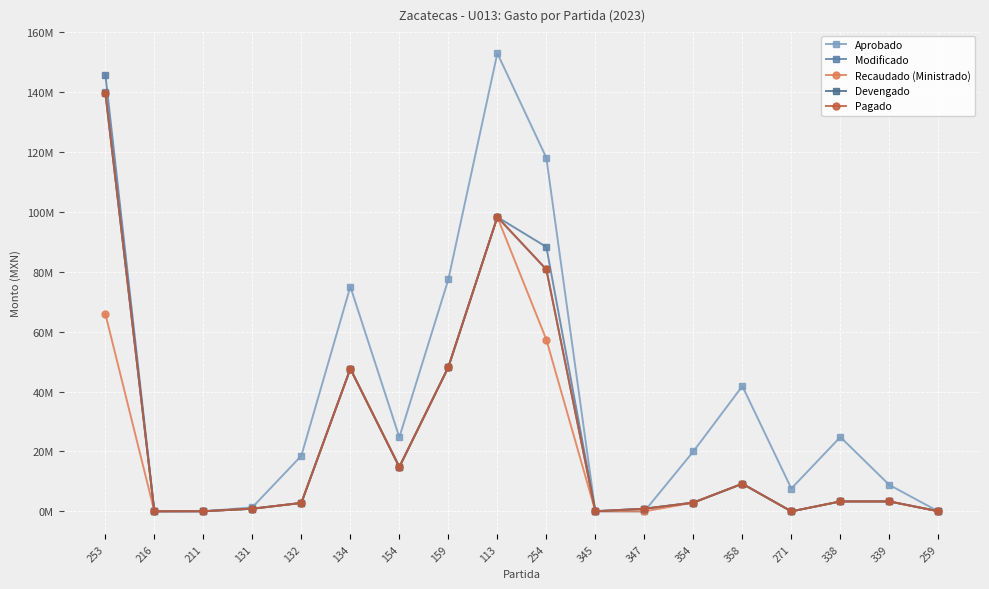

True or false: Recaudado (Ministrado) has more than 1 interior local peaks.

True